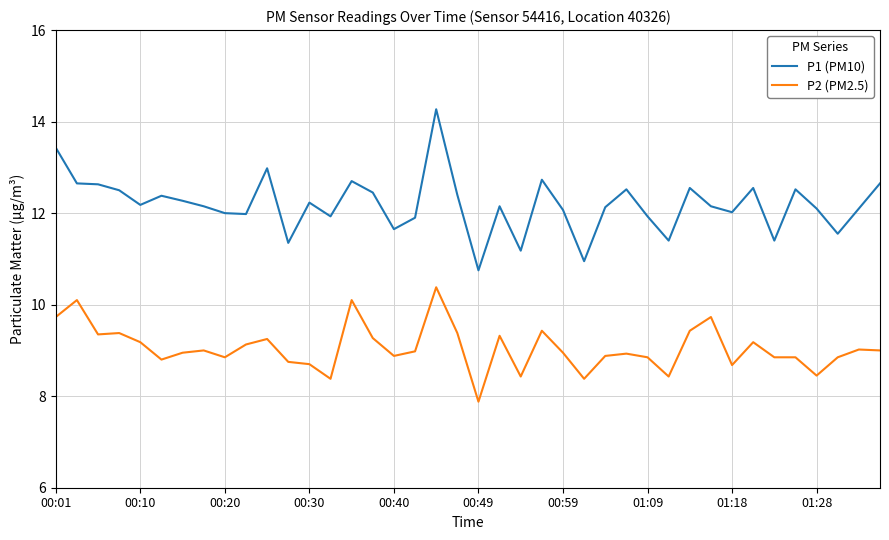

Which series has the widest spread of values?

P1 (PM10)